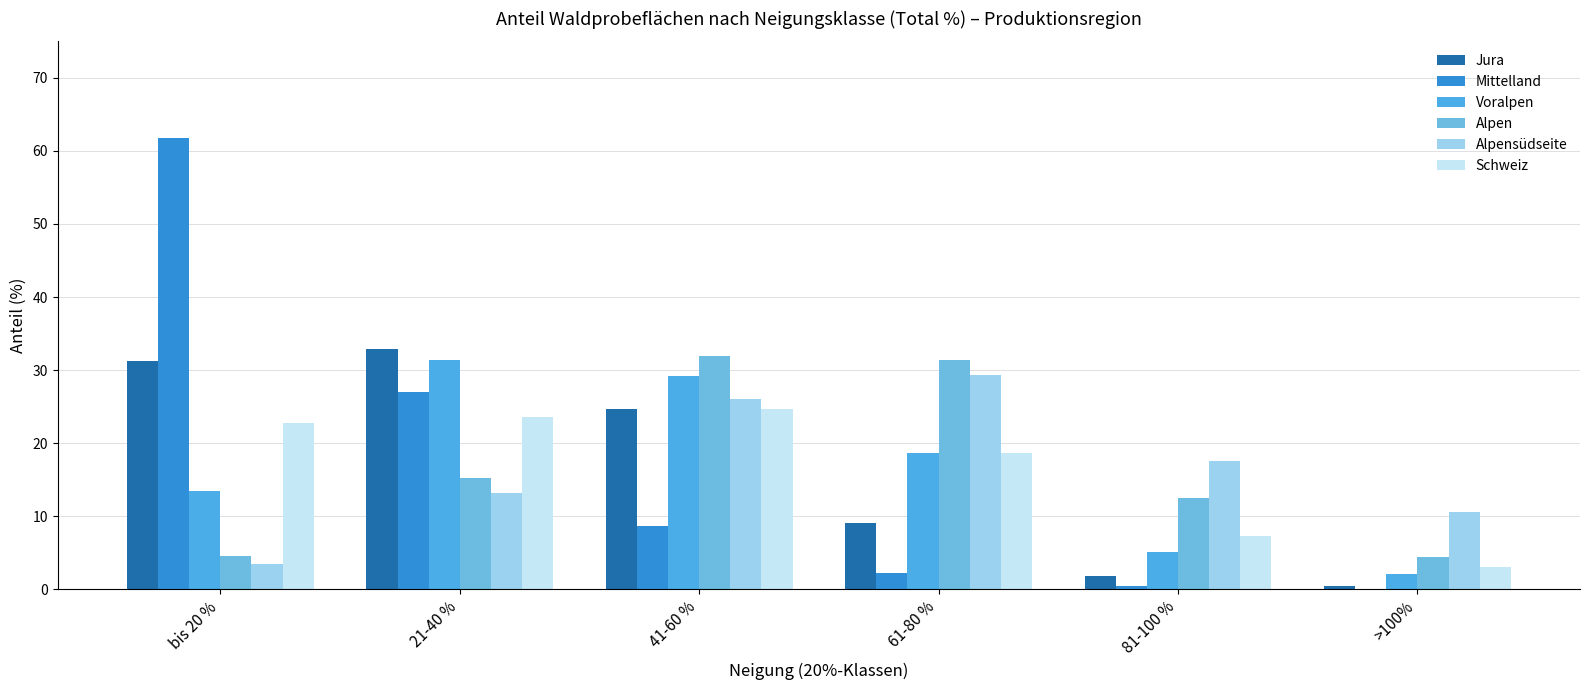

What are all the series names shown in the legend?

Jura, Mittelland, Voralpen, Alpen, Alpensüdseite, Schweiz